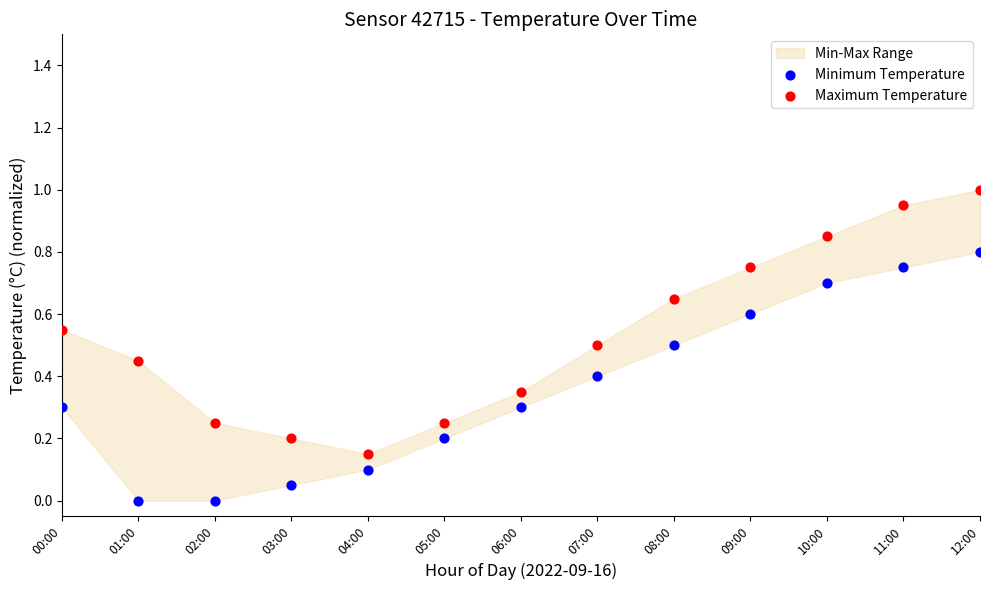

Which series contains the lowest Y value?

Minimum Temperature